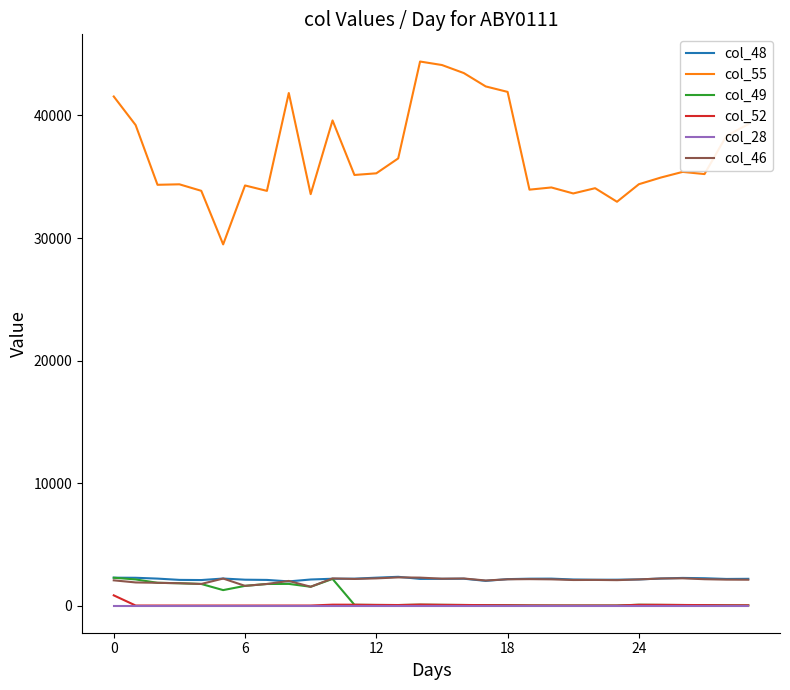

Does the chart display data point markers on the line(s)?

No